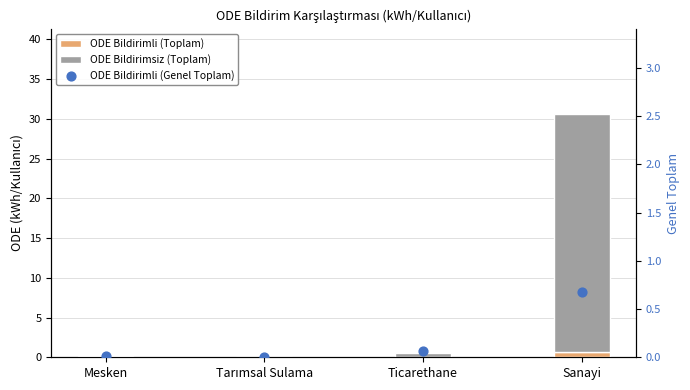

What are all the series names shown in the legend?

ODE Bildirimli (Toplam), ODE Bildirimsiz (Toplam), ODE Bildirimli (Genel Toplam)